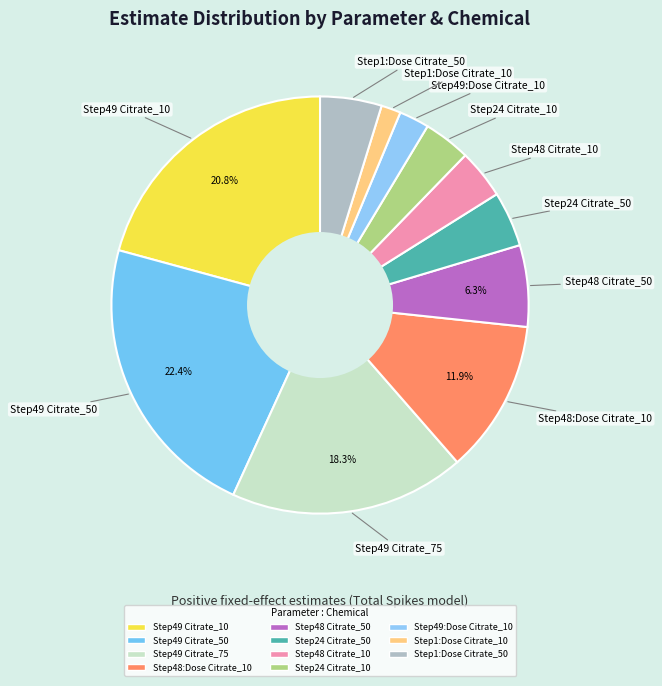

Which category has the smallest portion of the pie?

Step1:Dose Citrate_10